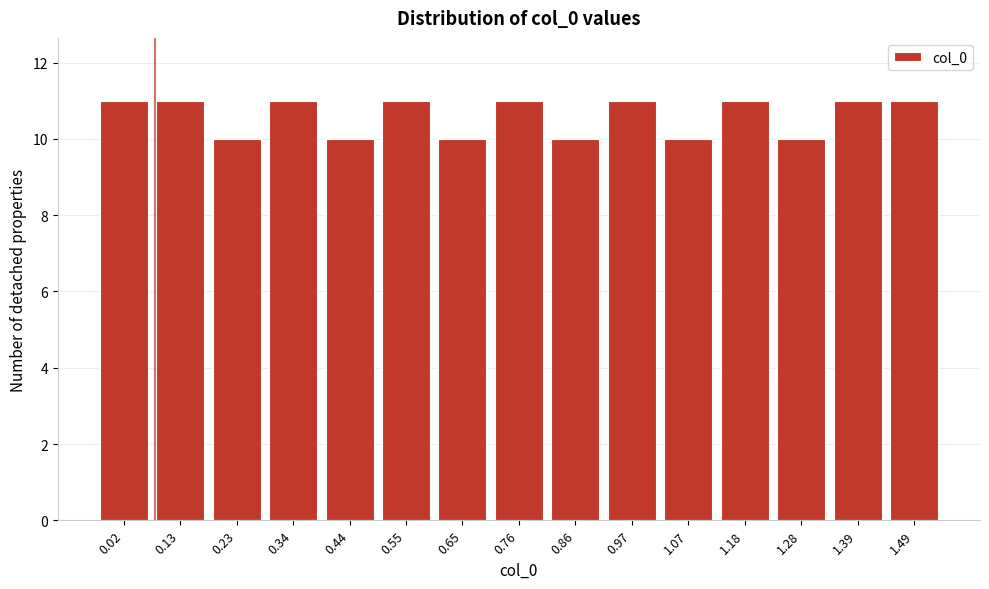

Reading left to right, extract all data points from this chart.

11	11	10	11	10	11	10	11	10	11	10	11	10	11	11